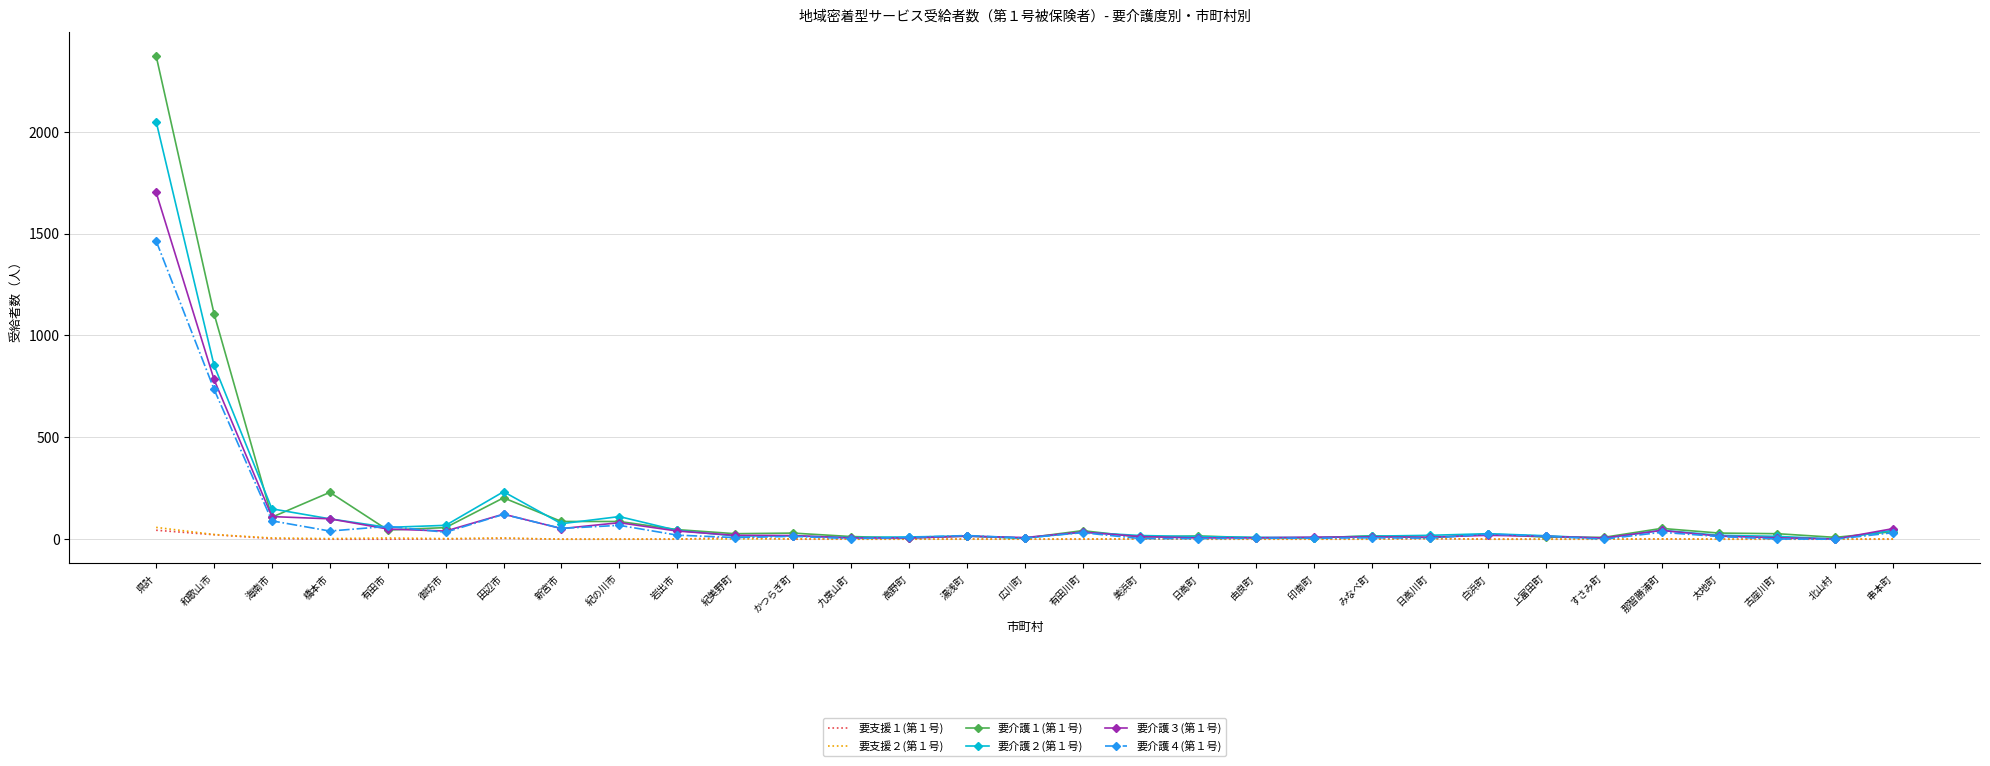

What are all the series names shown in the legend?

要支援１(第１号), 要支援２(第１号), 要介護１(第１号), 要介護２(第１号), 要介護３(第１号), 要介護４(第１号)